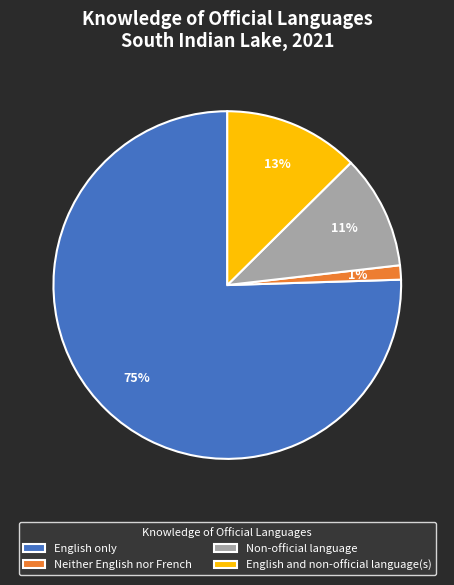

Which slice represents more than half of the pie?

English only